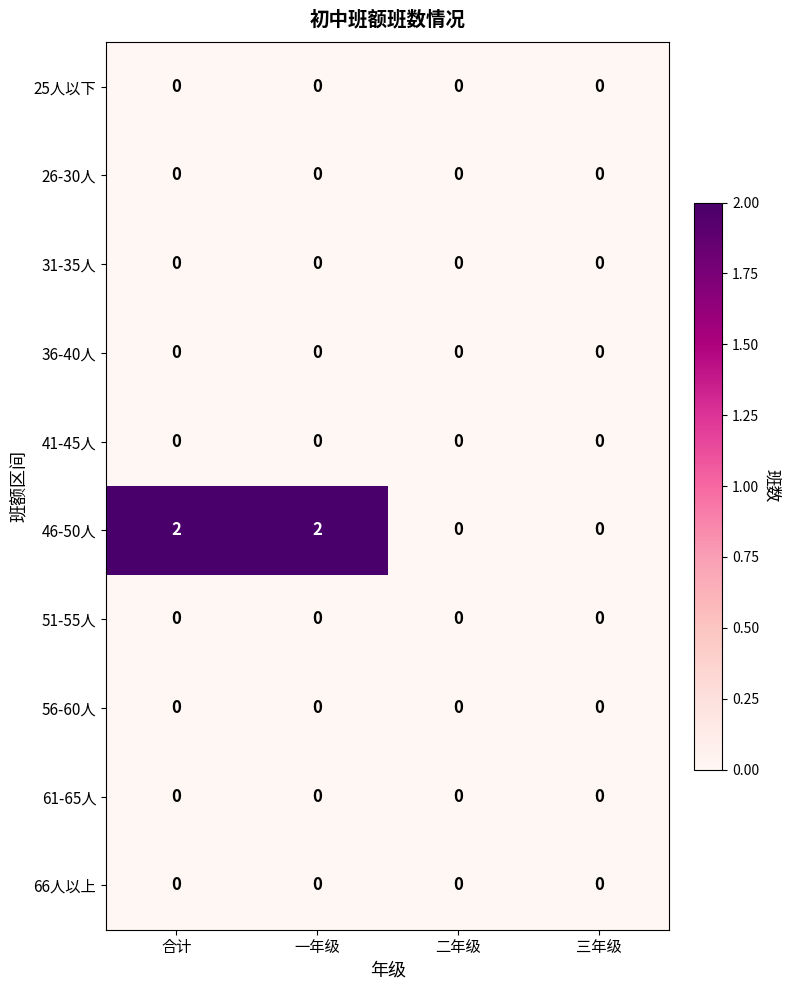

How many series are shown in this chart?

10